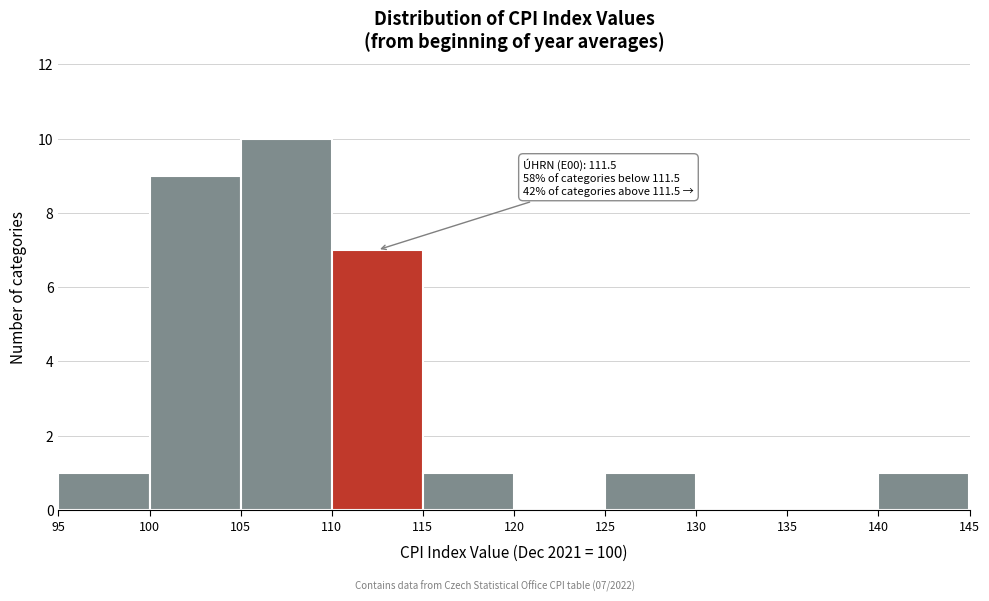

Over which range of the x-axis is the bar tallest?

105 to 110